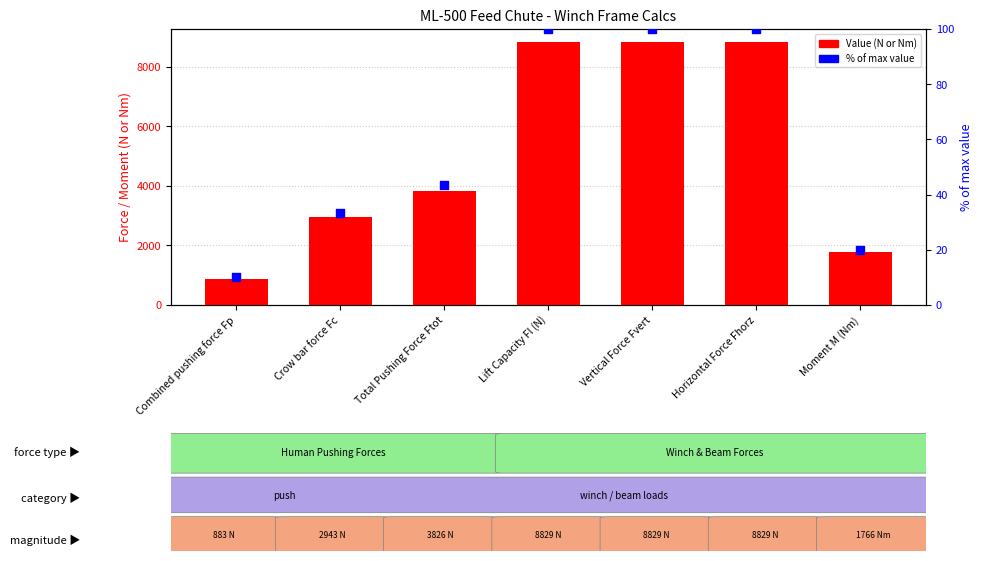

What are all the series names shown in the legend?

Value (N or Nm), % of max value